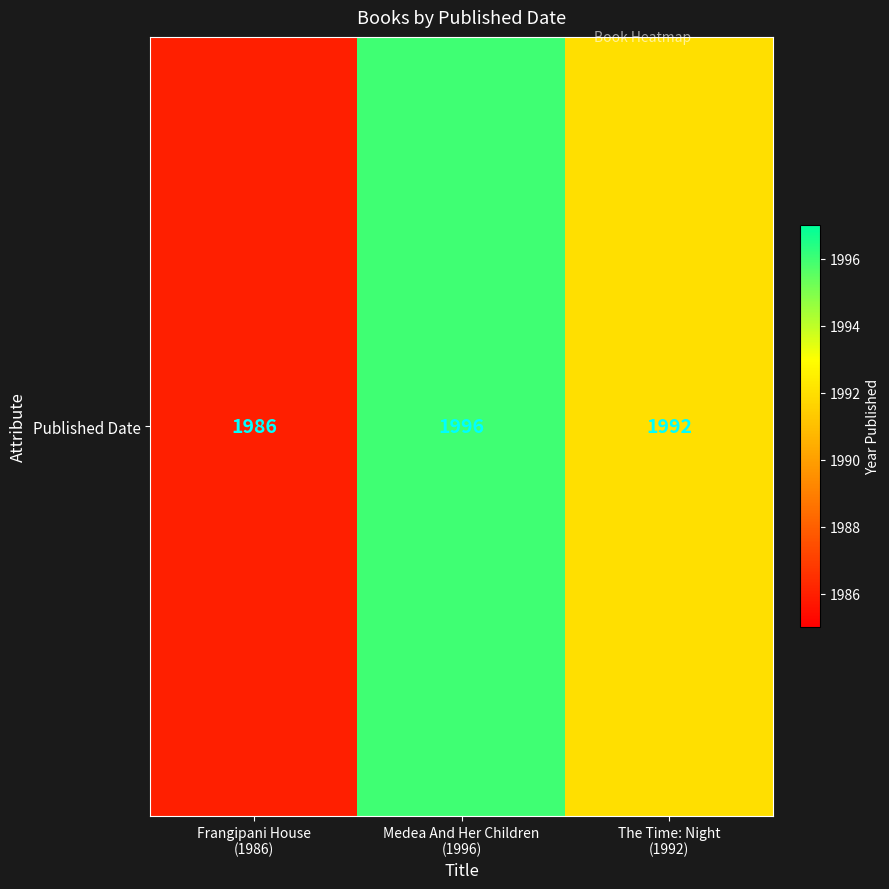

The chart shows a value of 1986 at Frangipani House
(1986). True or false?

True